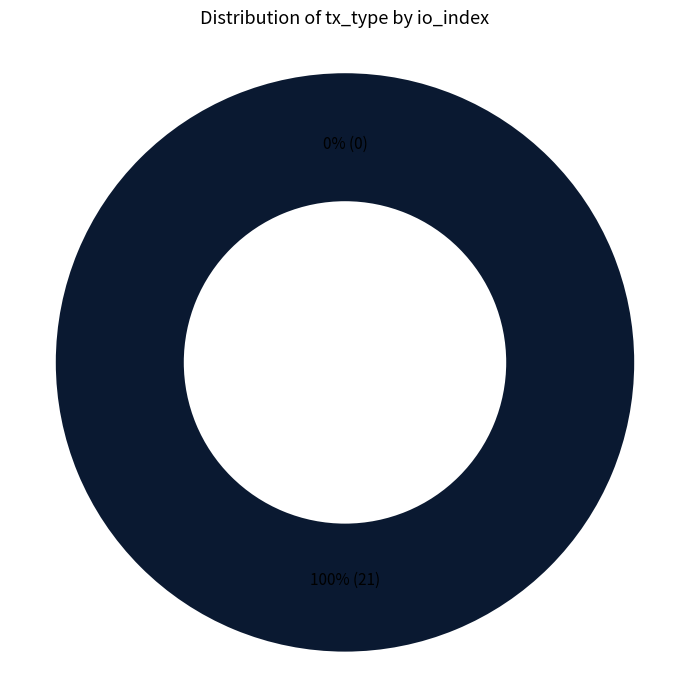

Is it true that Ticket (io_index=0) is 10% of the pie?

False